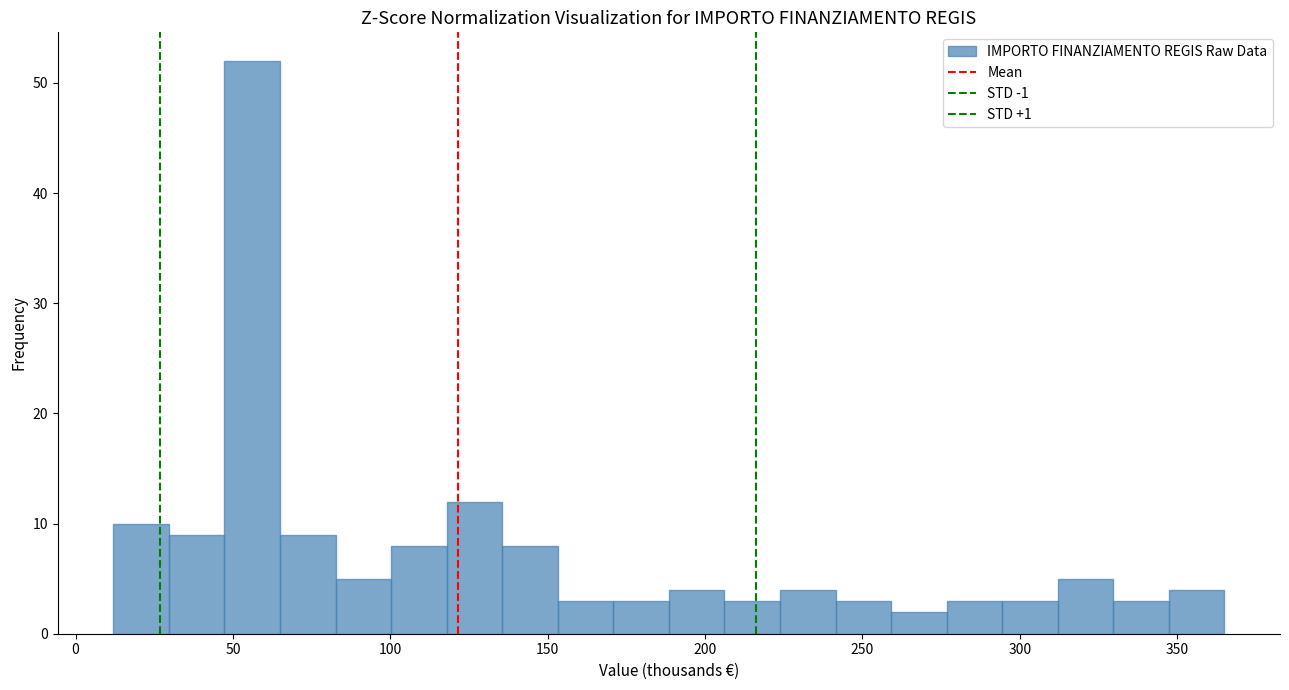

Around what value on the x-axis is the tallest bar? Give the approximate position of its centre, as read against the axis.

55